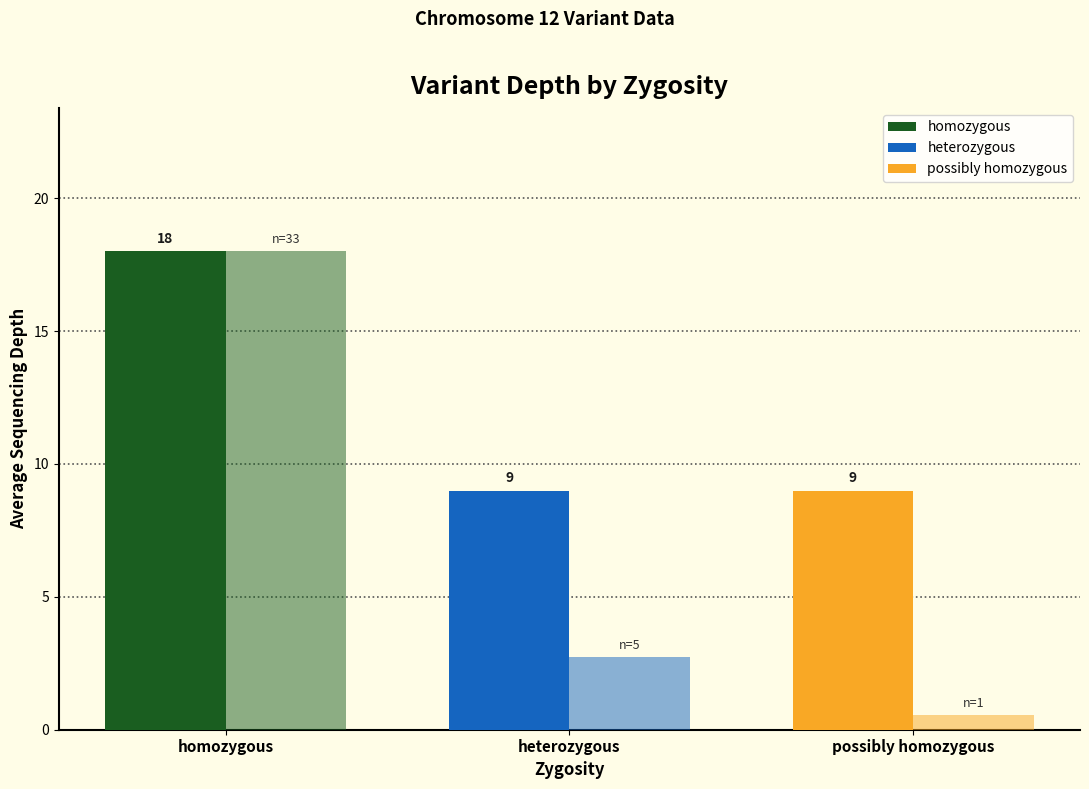

Count the number of data series in this chart.

2